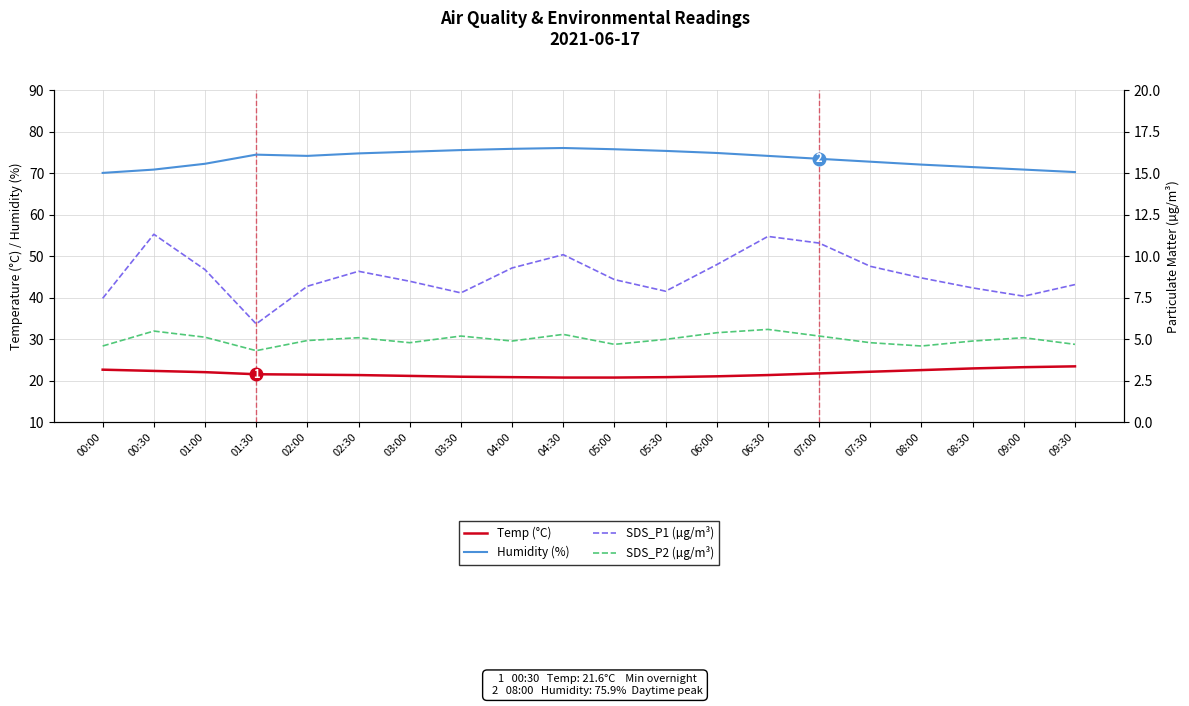

True or false: SDS_P1 (µg/m³) has a value of 5.3 at 07:30.

False